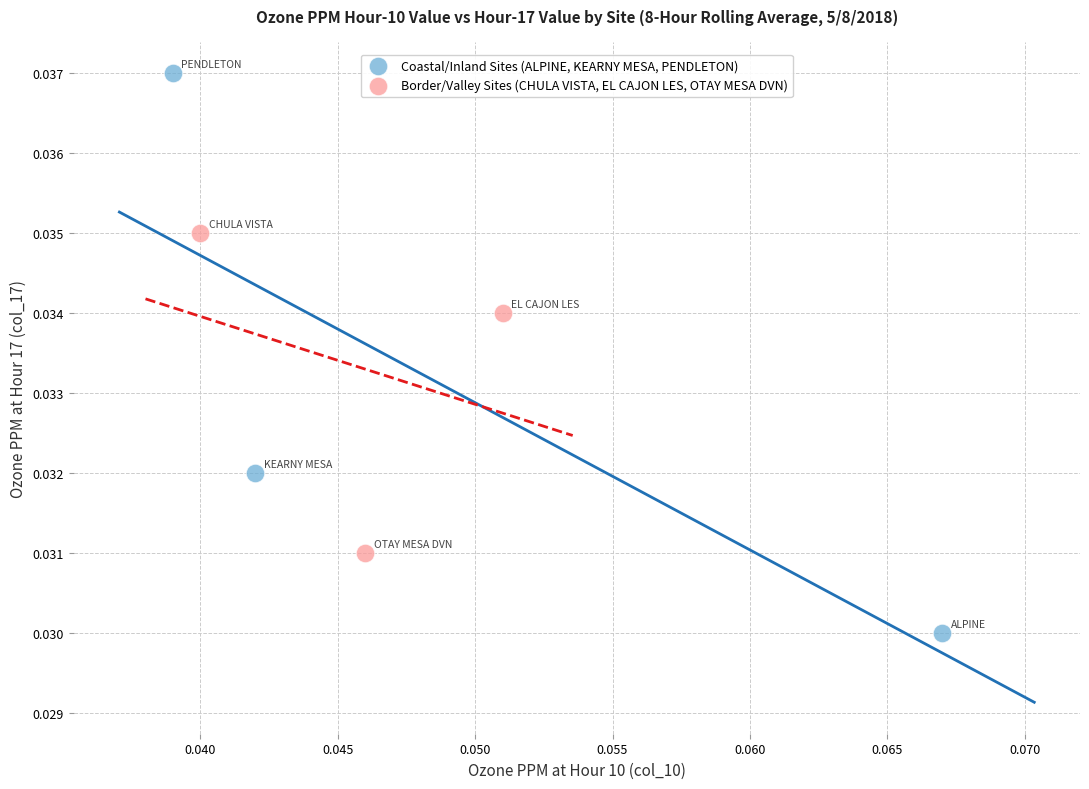

Which series contains the lowest Y value?

Coastal/Inland Sites (ALPINE, KEARNY MESA, PENDLETON)